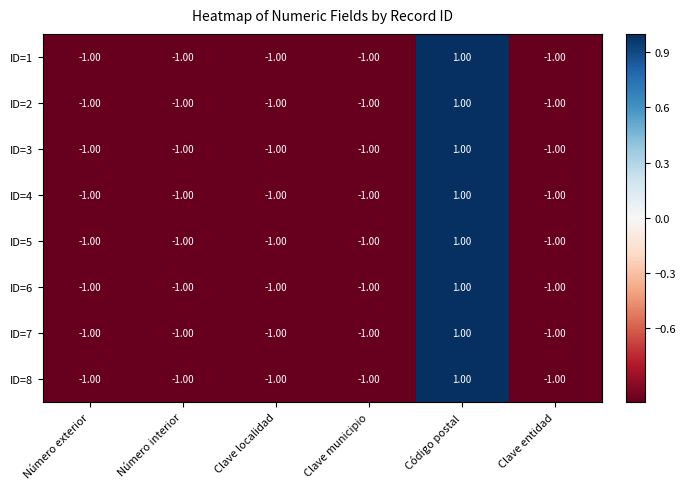

At how many categories does at least one series exceed 0?

1